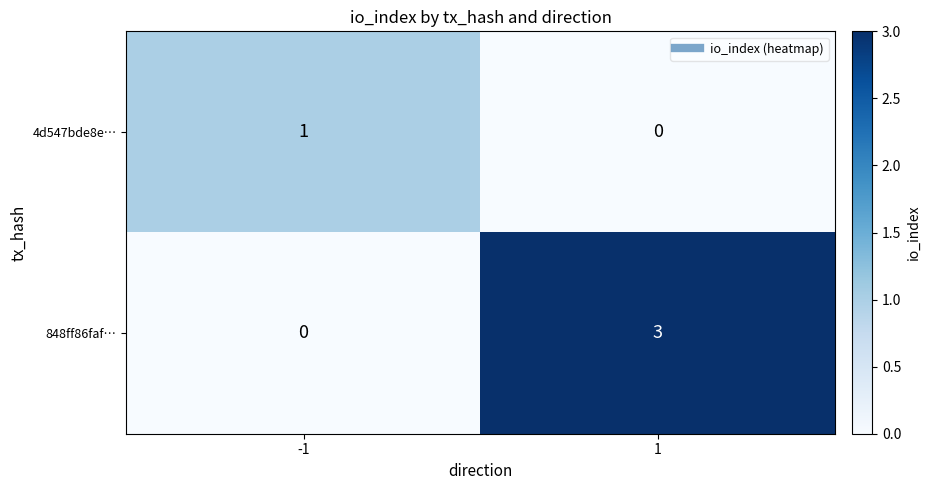

What is the difference between the 848ff86faf… values at -1 and 1?

3